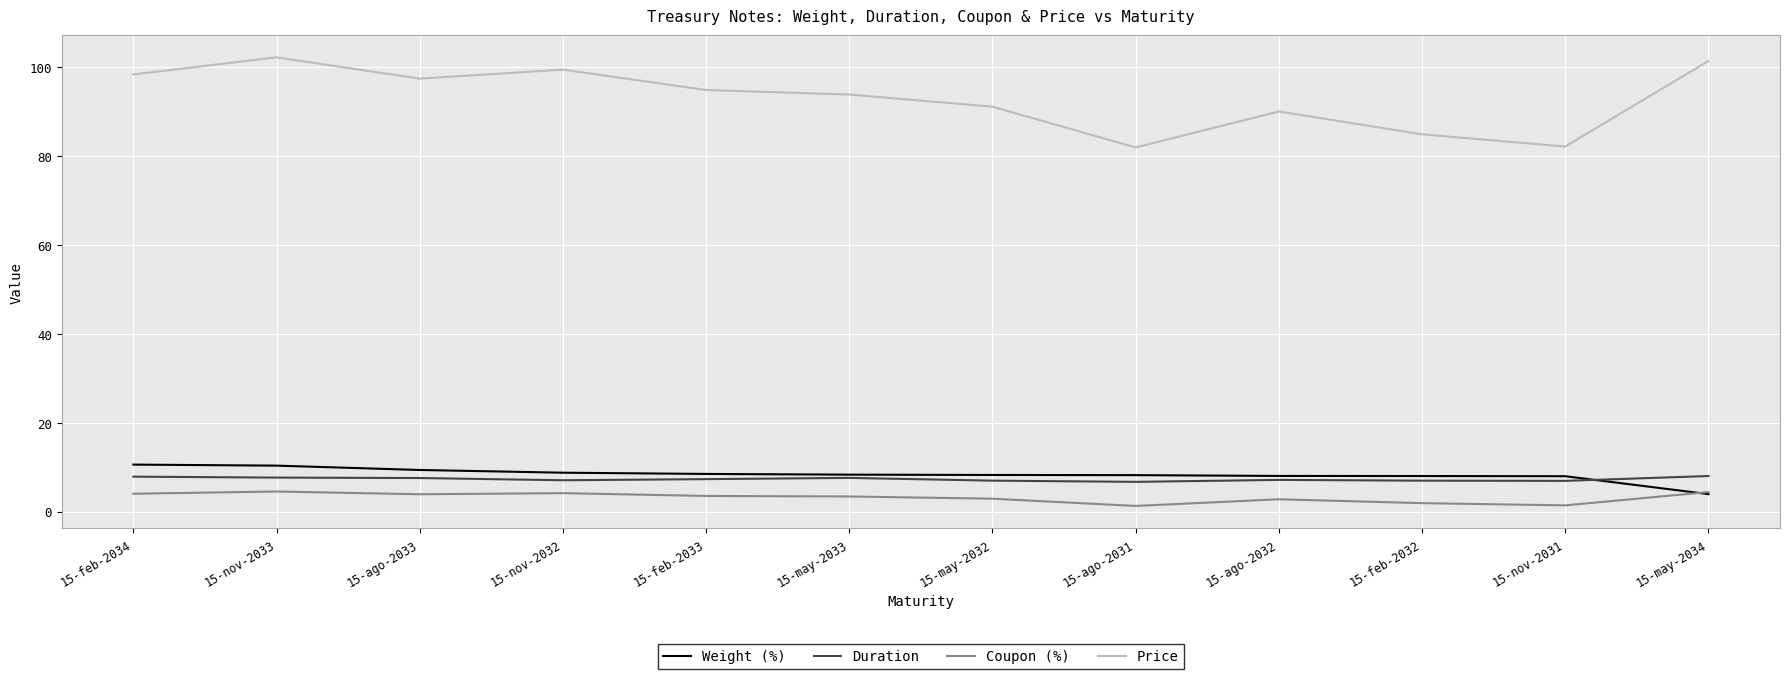

What position from the right is 15-ago-2033?

10